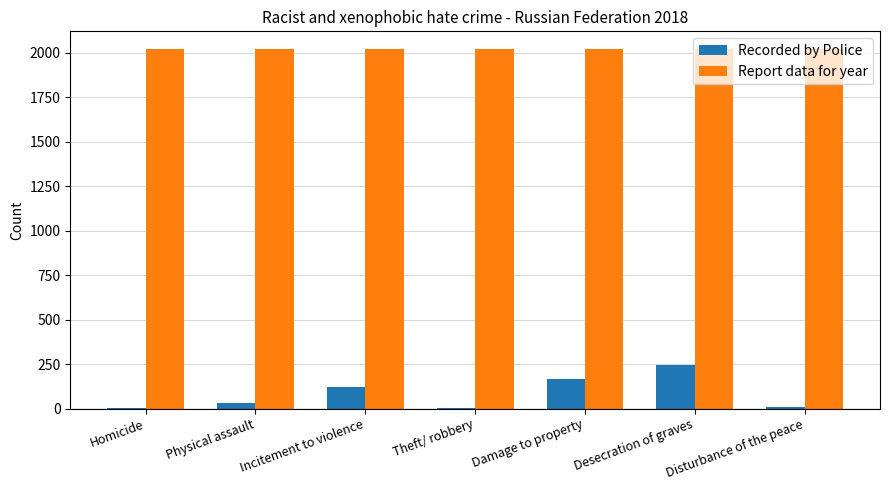

What is the approximate value of Recorded by Police at Incitement to violence, to the nearest 10?

120